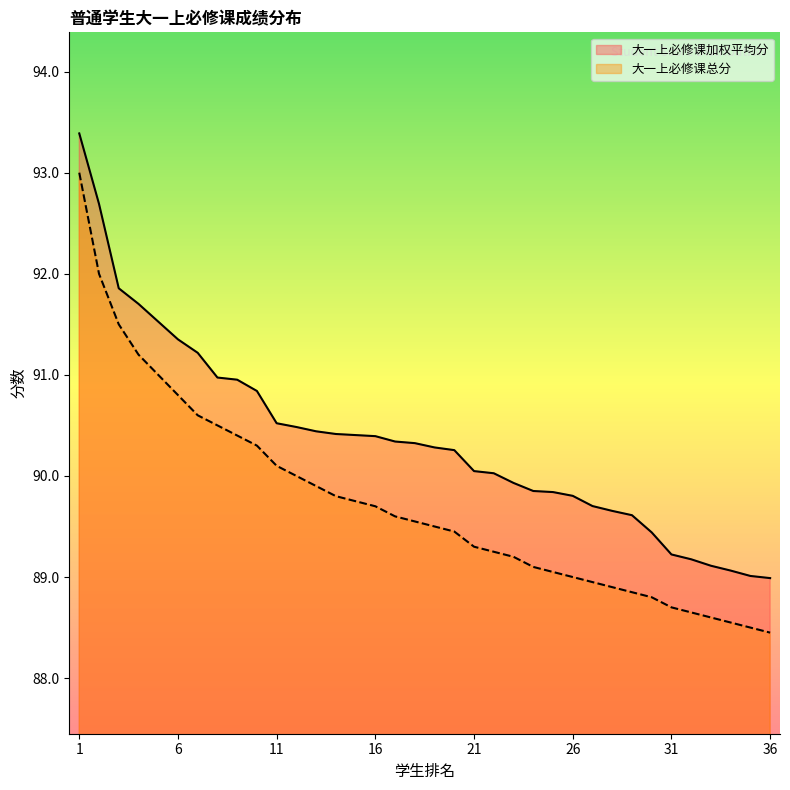

How many lines are shown in the chart?

2